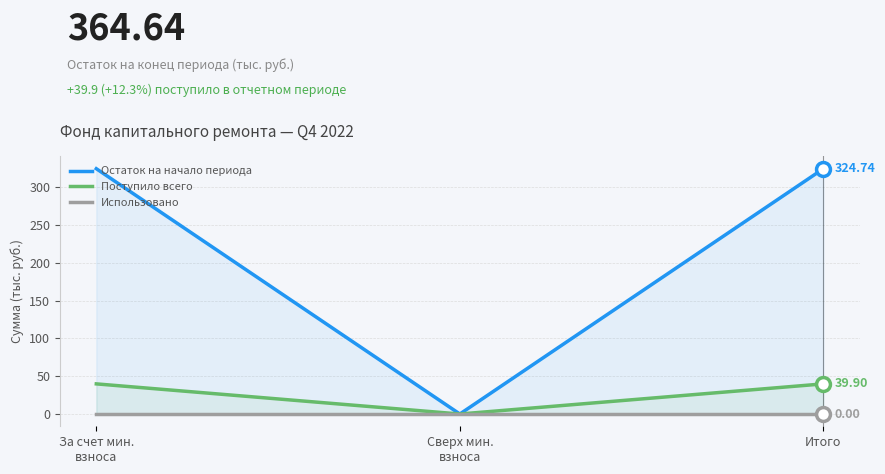

Rank the categories by Использовано value from lowest to highest.

За счет мин.
взноса, Сверх мин.
взноса, Итого